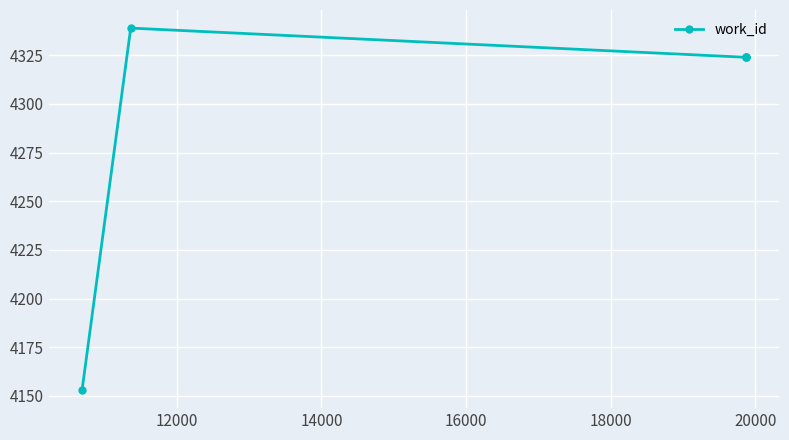

True or false: there are more than 2 points higher than both neighbors.

False